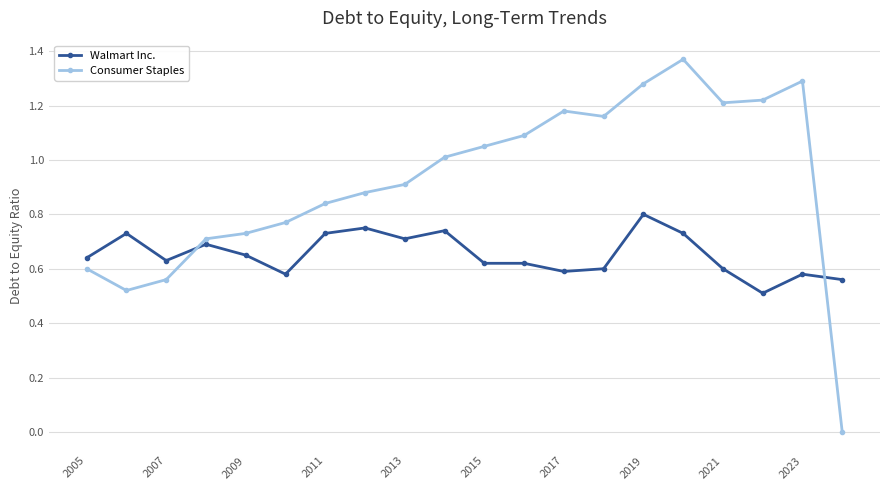

After their last crossing, which series has the higher values: Walmart Inc. or Consumer Staples?

Walmart Inc.